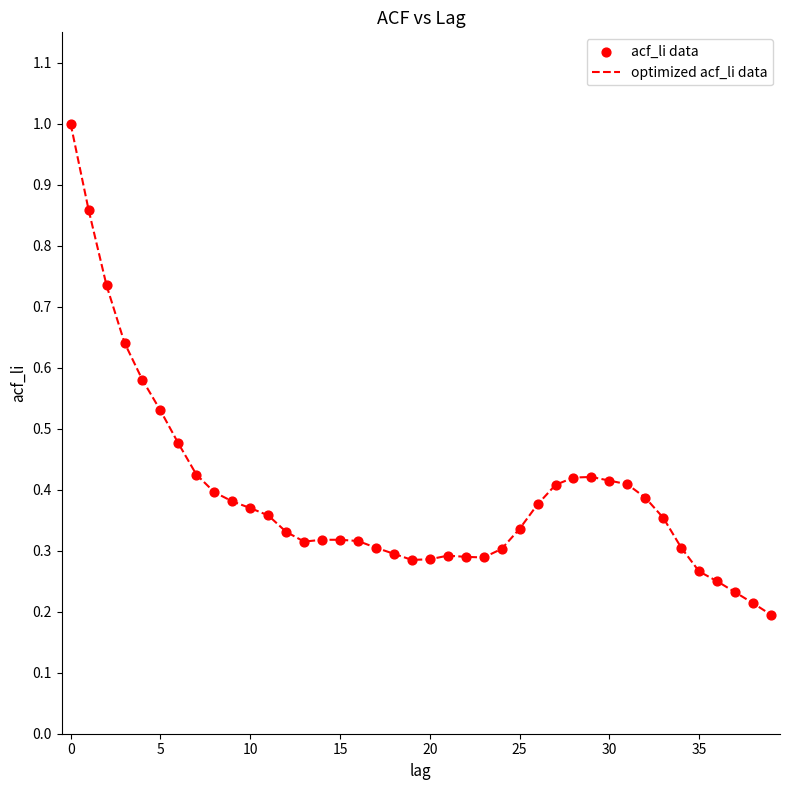

What is the maximum value shown in the chart?

1.0